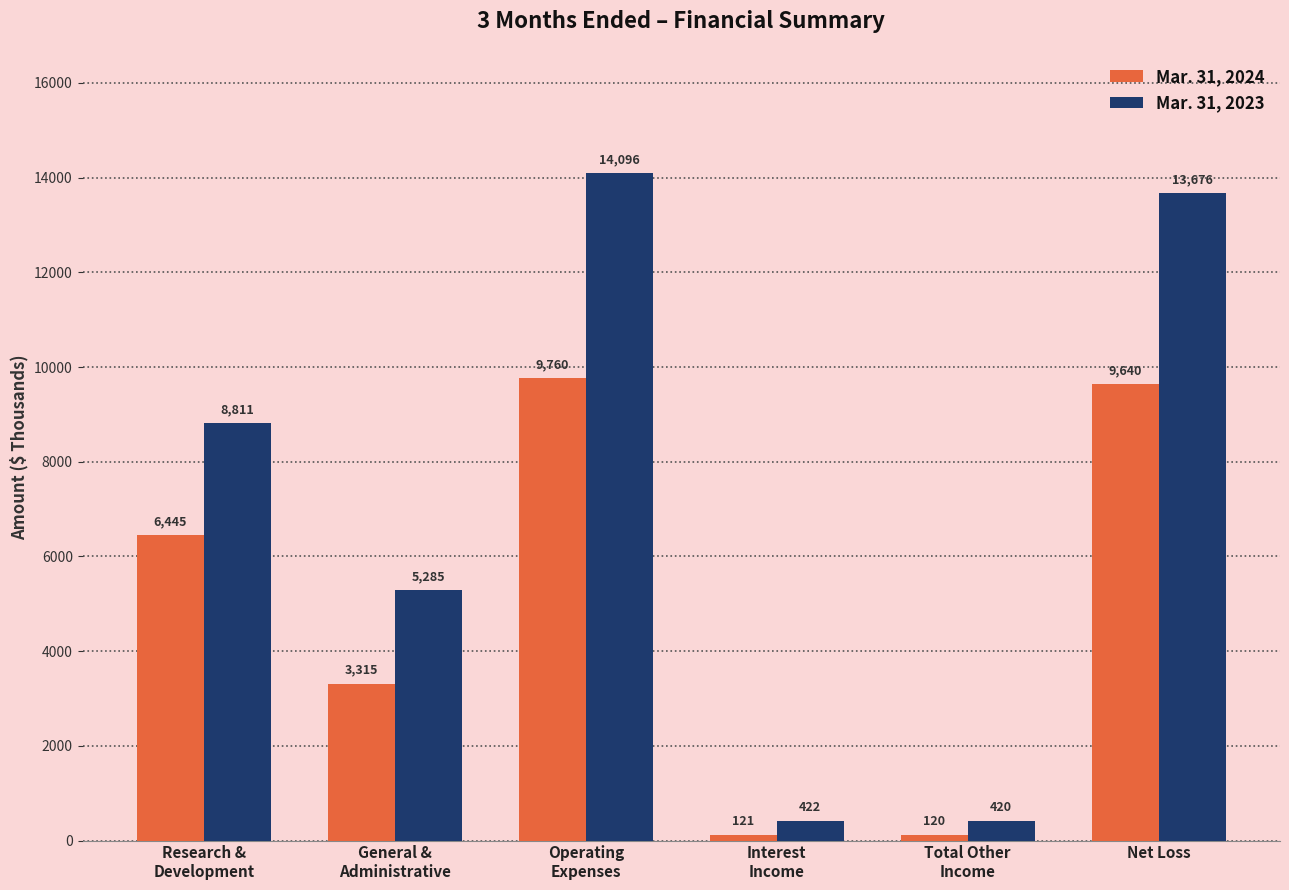

Where is Mar. 31, 2024 nearest to the value 4940?

Research &
Development